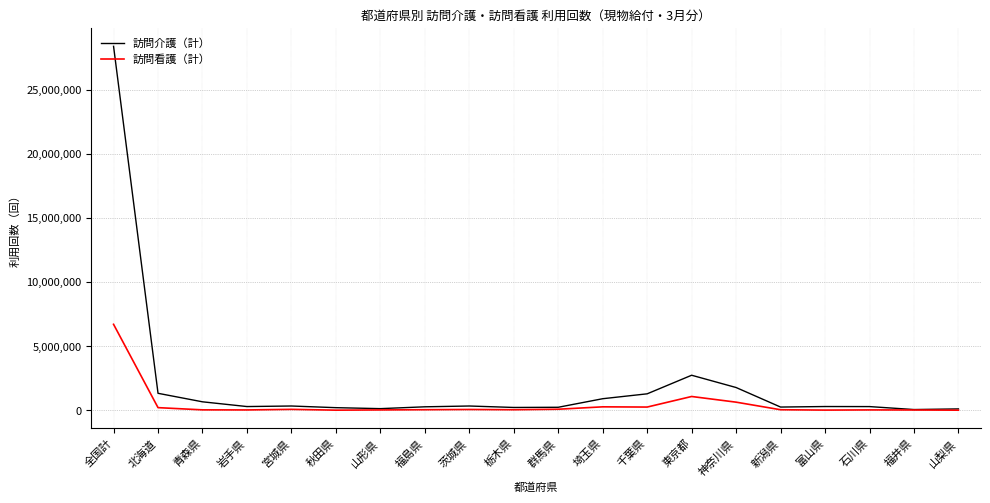

Which series has the largest range (max minus min)?

訪問介護（計）